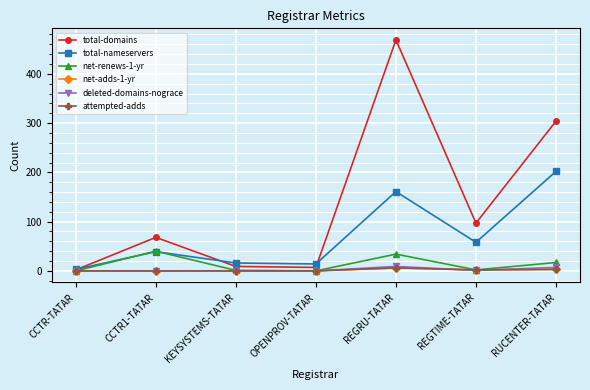

Where is attempted-adds nearest to the value 3?

RUCENTER-TATAR